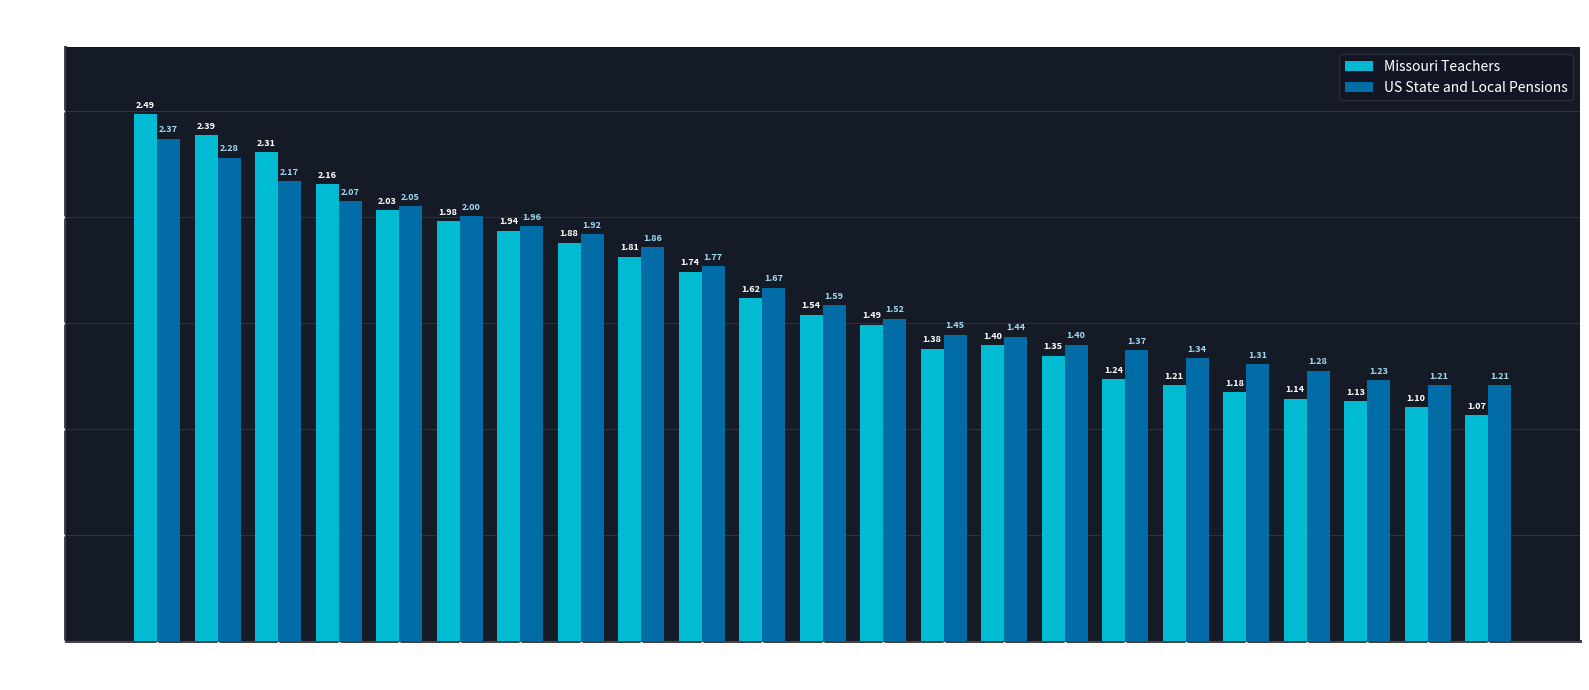

What are all the series names shown in the legend?

Missouri Teachers, US State and Local Pensions